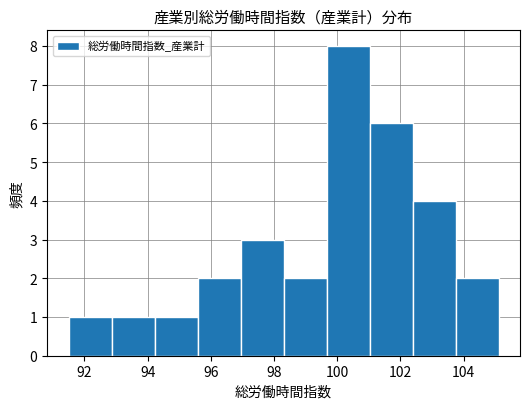

Which range on the x-axis has the tallest bar?

99.66 to 101.02